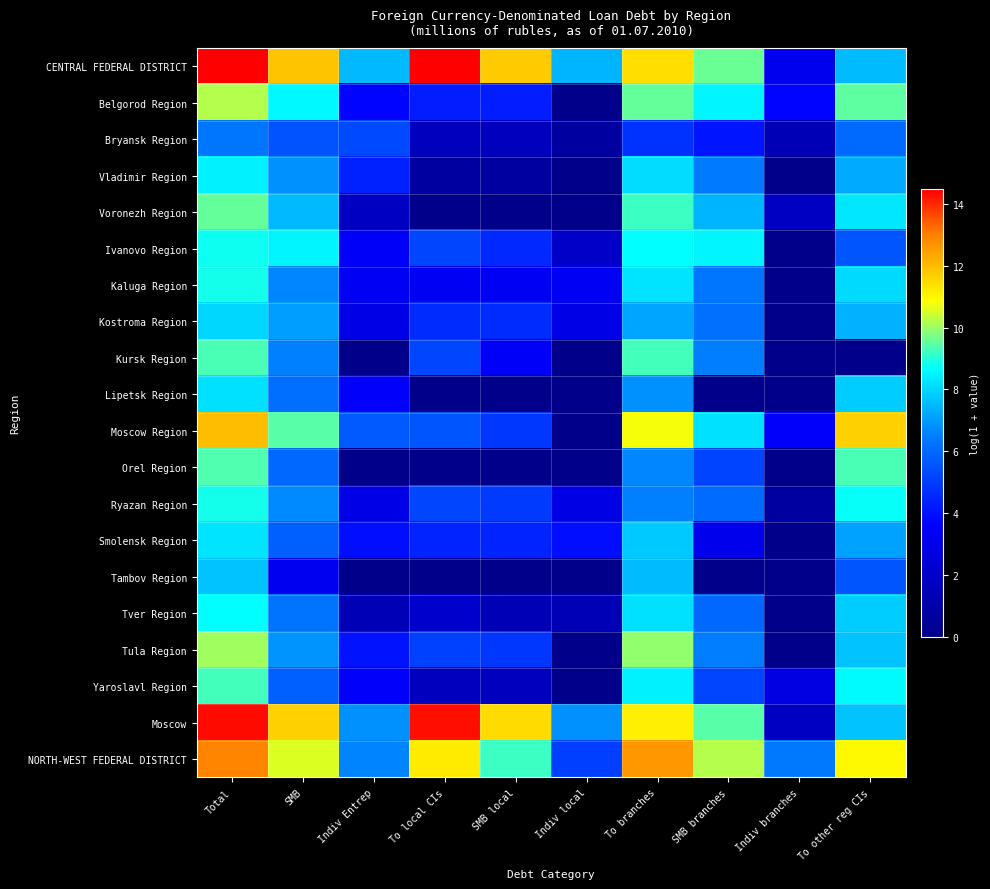

Reading left to right, extract all data points from this chart.

CENTRAL FEDERAL DISTRICT: Total=14.5	SMB=11.9	Indiv Entrep=7.5	To local CIs=14.5	SMB local=11.8	Indiv local=7.4	To branches=11.4	SMB branches=9.6	Indiv branches=3.1	To other reg CIs=7.6
Belgorod Region: Total=10.2	SMB=8.6	Indiv Entrep=3.7	To local CIs=4.3	SMB local=4.3	Indiv local=0.0	To branches=9.5	SMB branches=8.5	Indiv branches=3.7	To other reg CIs=9.5
Bryansk Region: Total=6.3	SMB=5.5	Indiv Entrep=5.3	To local CIs=1.6	SMB local=1.6	Indiv local=0.7	To branches=4.8	SMB branches=4.1	Indiv branches=1.4	To other reg CIs=6.0
Vladimir Region: Total=8.5	SMB=6.8	Indiv Entrep=4.4	To local CIs=0.7	SMB local=0.7	Indiv local=0.0	To branches=8.1	SMB branches=6.4	Indiv branches=0.0	To other reg CIs=7.3
Voronezh Region: Total=9.6	SMB=7.5	Indiv Entrep=1.8	To local CIs=0.0	SMB local=0.0	Indiv local=0.0	To branches=9.2	SMB branches=7.4	Indiv branches=1.8	To other reg CIs=8.3
Ivanovo Region: Total=8.8	SMB=8.6	Indiv Entrep=3.5	To local CIs=5.3	SMB local=4.6	Indiv local=1.9	To branches=8.7	SMB branches=8.5	Indiv branches=0.0	To other reg CIs=5.6
Kaluga Region: Total=8.9	SMB=6.6	Indiv Entrep=3.3	To local CIs=3.3	SMB local=3.3	Indiv local=3.3	To branches=8.3	SMB branches=6.3	Indiv branches=0.0	To other reg CIs=8.1
Kostroma Region: Total=8.0	SMB=7.0	Indiv Entrep=2.9	To local CIs=4.6	SMB local=4.6	Indiv local=2.9	To branches=7.2	SMB branches=6.2	Indiv branches=0.0	To other reg CIs=7.4
Kursk Region: Total=9.3	SMB=6.5	Indiv Entrep=0.0	To local CIs=5.2	SMB local=3.4	Indiv local=0.0	To branches=9.3	SMB branches=6.5	Indiv branches=0.0	To other reg CIs=0.0
Lipetsk Region: Total=8.2	SMB=6.1	Indiv Entrep=3.5	To local CIs=0.0	SMB local=0.0	Indiv local=0.0	To branches=6.8	SMB branches=0.0	Indiv branches=0.0	To other reg CIs=7.9
Moscow Region: Total=12.0	SMB=9.4	Indiv Entrep=5.7	To local CIs=5.6	SMB local=4.9	Indiv local=0.0	To branches=10.8	SMB branches=8.2	Indiv branches=3.5	To other reg CIs=11.6
Orel Region: Total=9.4	SMB=6.0	Indiv Entrep=0.0	To local CIs=0.0	SMB local=0.0	Indiv local=0.0	To branches=6.6	SMB branches=5.2	Indiv branches=0.0	To other reg CIs=9.3
Ryazan Region: Total=8.9	SMB=6.7	Indiv Entrep=2.9	To local CIs=5.2	SMB local=4.9	Indiv local=2.8	To branches=6.6	SMB branches=6.1	Indiv branches=0.7	To other reg CIs=8.8
Smolensk Region: Total=8.2	SMB=5.8	Indiv Entrep=3.9	To local CIs=4.4	SMB local=4.4	Indiv local=3.9	To branches=7.8	SMB branches=3.1	Indiv branches=0.0	To other reg CIs=7.1
Tambov Region: Total=7.7	SMB=3.2	Indiv Entrep=0.0	To local CIs=0.0	SMB local=0.0	Indiv local=0.0	To branches=7.5	SMB branches=0.0	Indiv branches=0.0	To other reg CIs=5.6
Tver Region: Total=8.7	SMB=6.2	Indiv Entrep=1.4	To local CIs=2.1	SMB local=1.4	Indiv local=1.4	To branches=8.2	SMB branches=6.0	Indiv branches=0.0	To other reg CIs=7.9
Tula Region: Total=10.1	SMB=6.9	Indiv Entrep=4.0	To local CIs=5.1	SMB local=4.9	Indiv local=0.0	To branches=10.0	SMB branches=6.5	Indiv branches=0.0	To other reg CIs=7.7
Yaroslavl Region: Total=9.3	SMB=5.8	Indiv Entrep=3.5	To local CIs=1.6	SMB local=1.6	Indiv local=0.0	To branches=8.5	SMB branches=5.3	Indiv branches=2.8	To other reg CIs=8.6
Moscow: Total=14.3	SMB=11.6	Indiv Entrep=6.8	To local CIs=14.3	SMB local=11.5	Indiv local=6.8	To branches=11.1	SMB branches=9.4	Indiv branches=1.8	To other reg CIs=7.7
NORTH-WEST FEDERAL DISTRICT: Total=13.0	SMB=10.6	Indiv Entrep=6.6	To local CIs=11.2	SMB local=9.2	Indiv local=5.1	To branches=12.6	SMB branches=10.2	Indiv branches=6.4	To other reg CIs=10.9